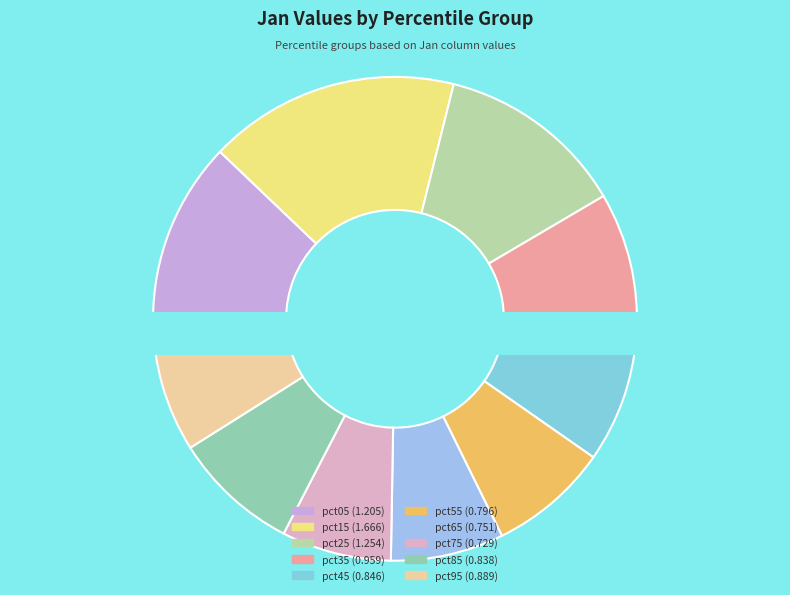

To the nearest percent, what portion does pct85 represent?

8%